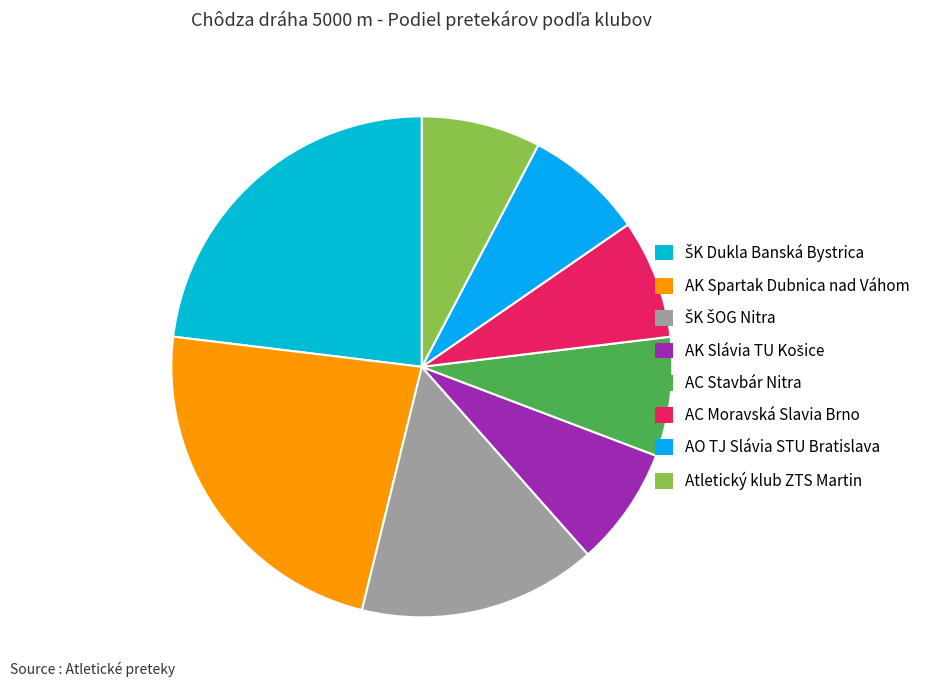

Count the number of slices in the pie.

8